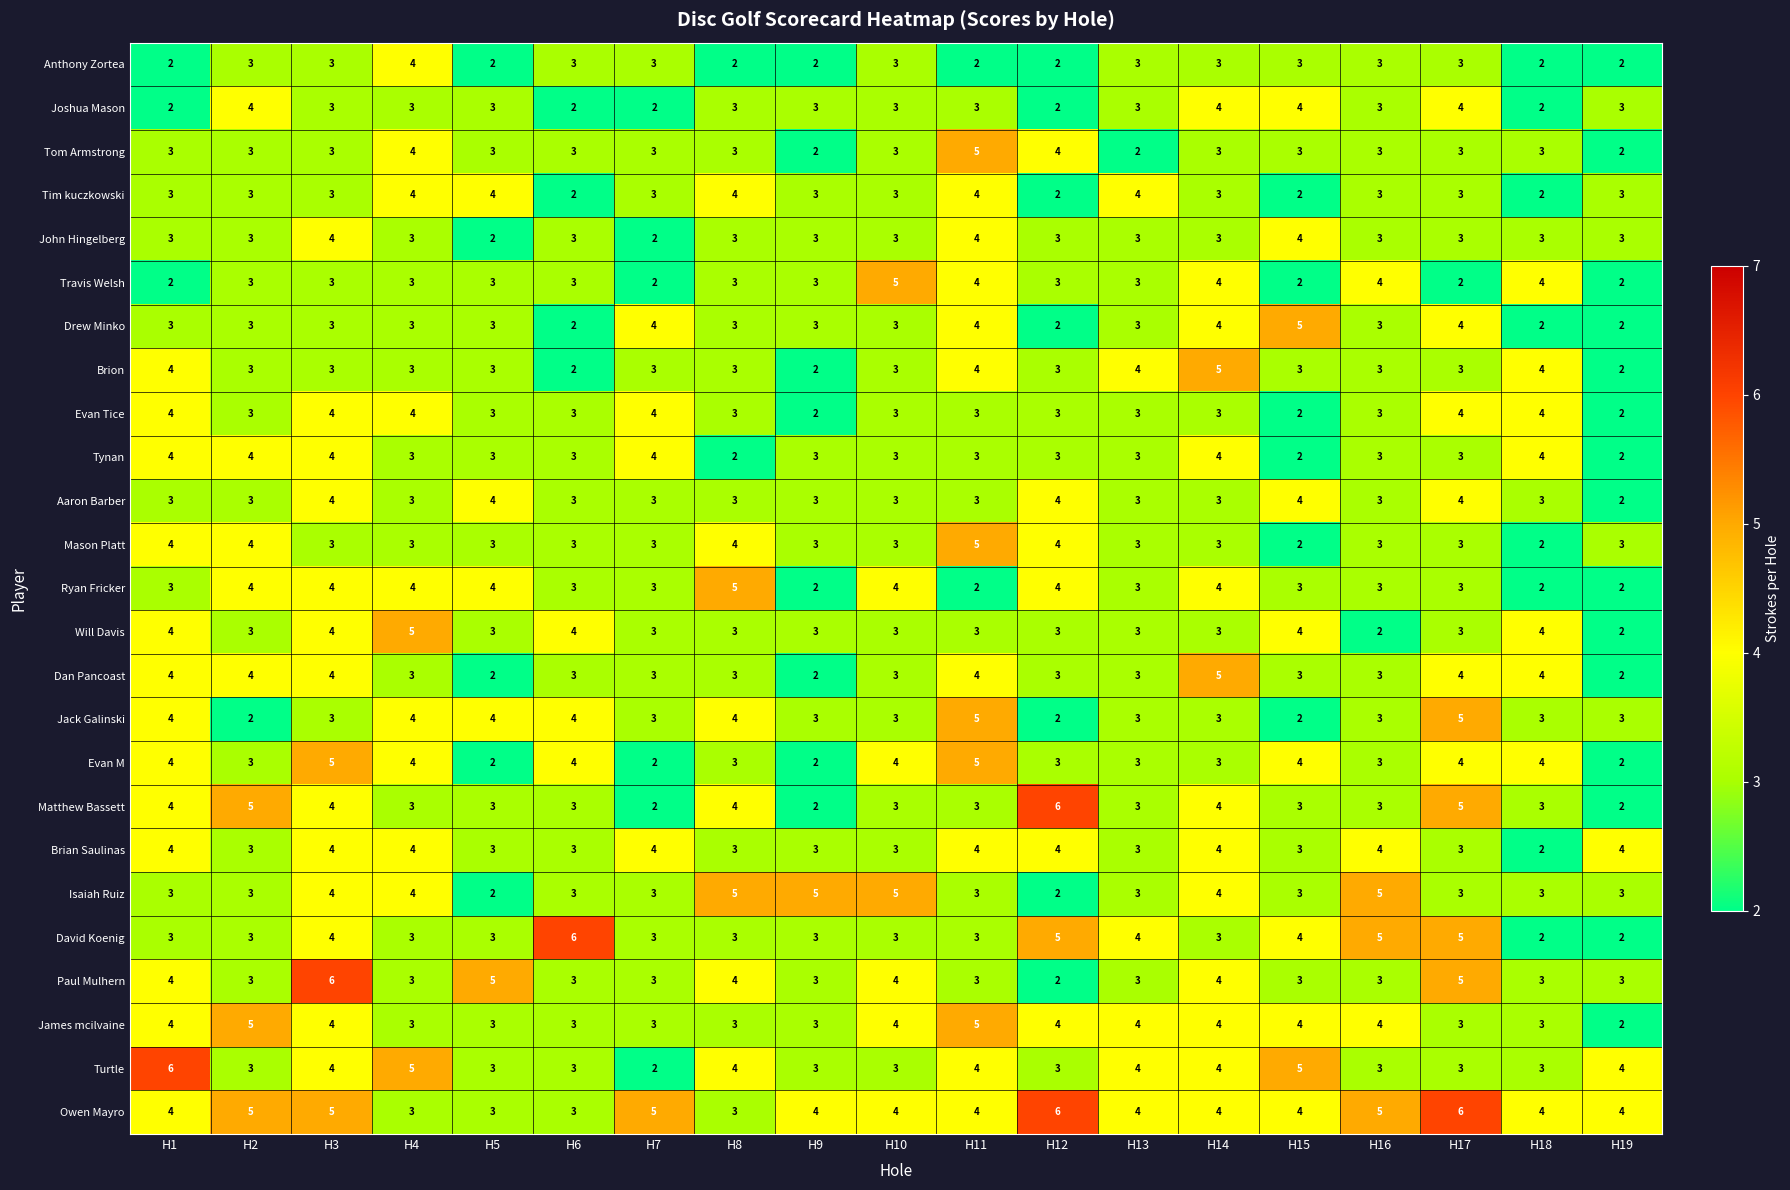

What is the approximate value of Drew Minko at H4?

3